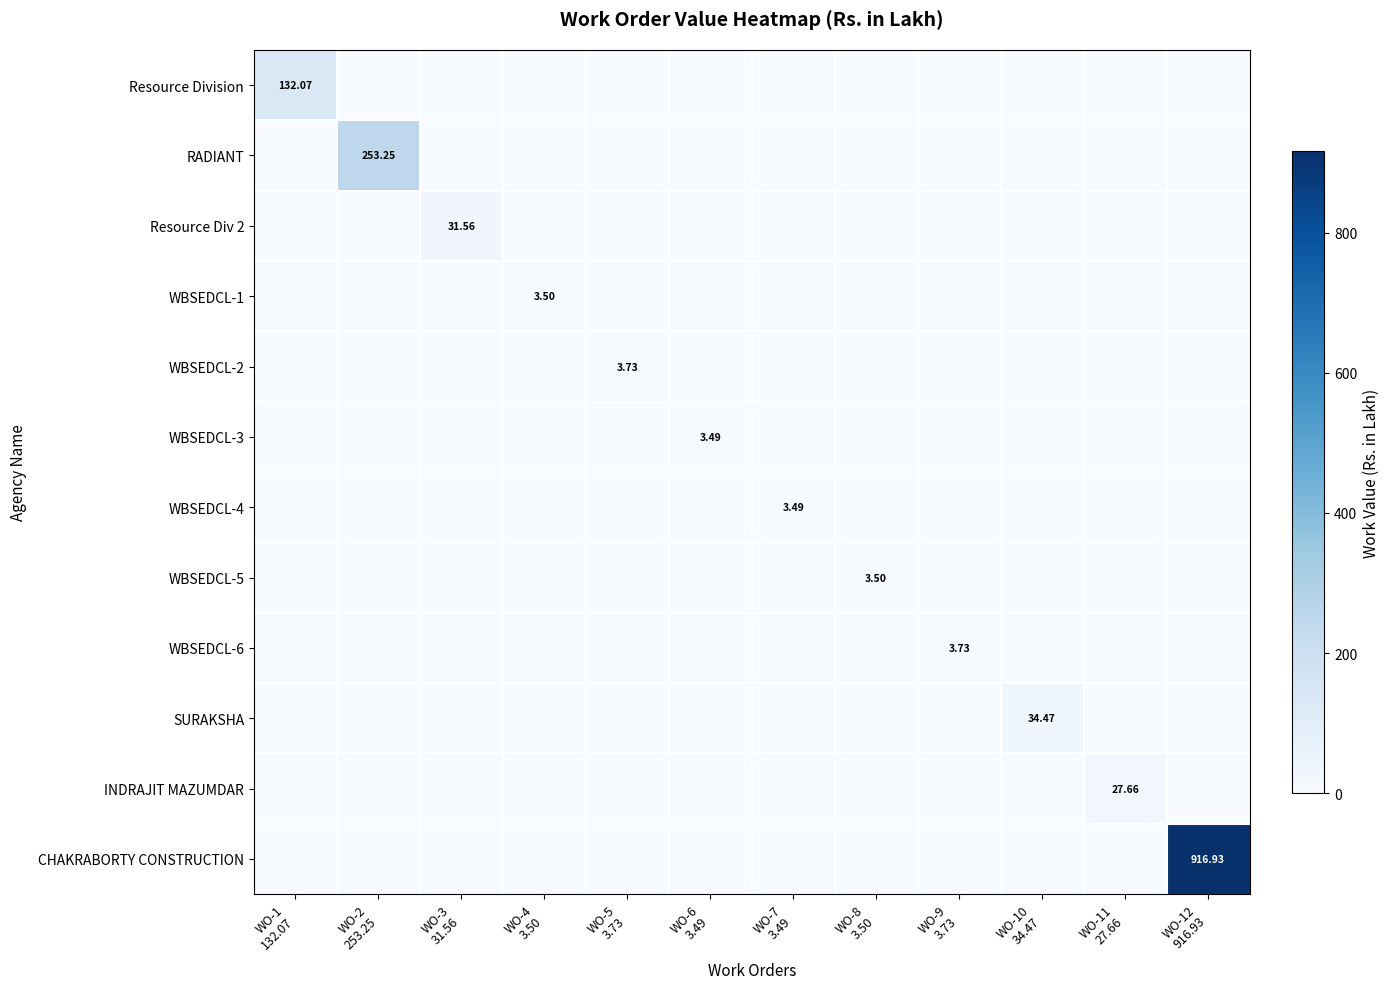

How many categories are shown in the chart?

12